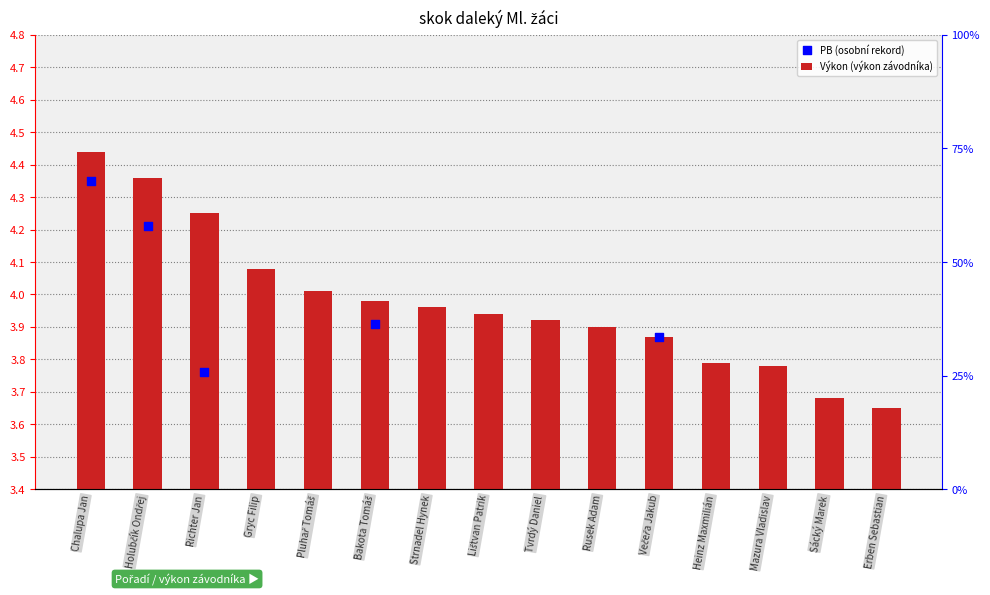

Between Lištvan Patrik and Strnadel Hynek, which is larger?

Strnadel Hynek